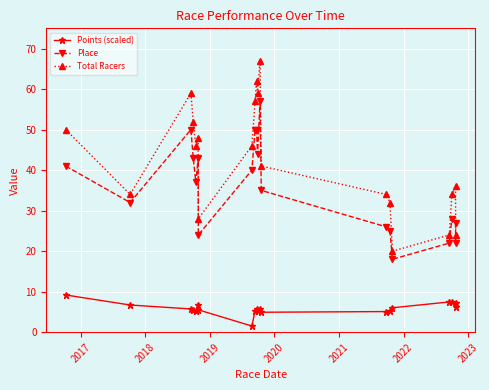

True or false: Place and Points (scaled) intersect in this chart.

False